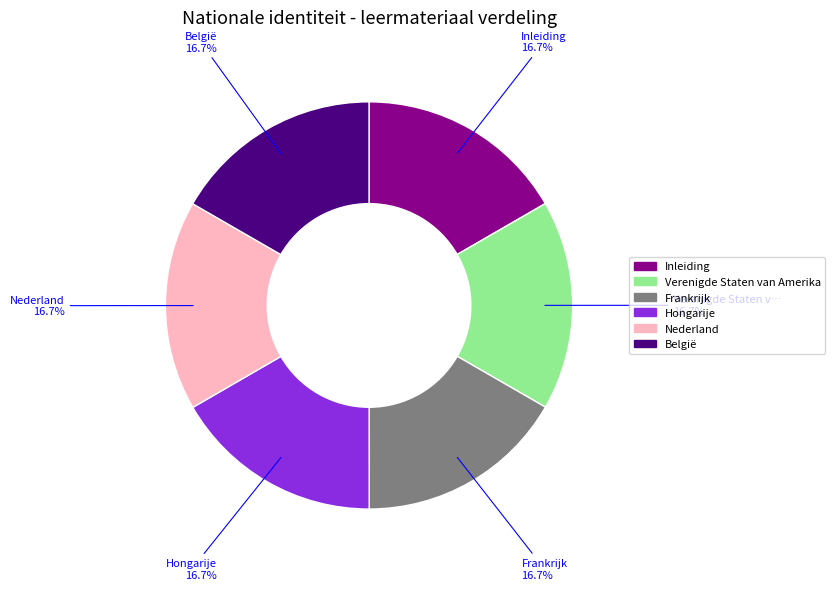

What percentage is the Nederland slice, to the nearest percent?

17%